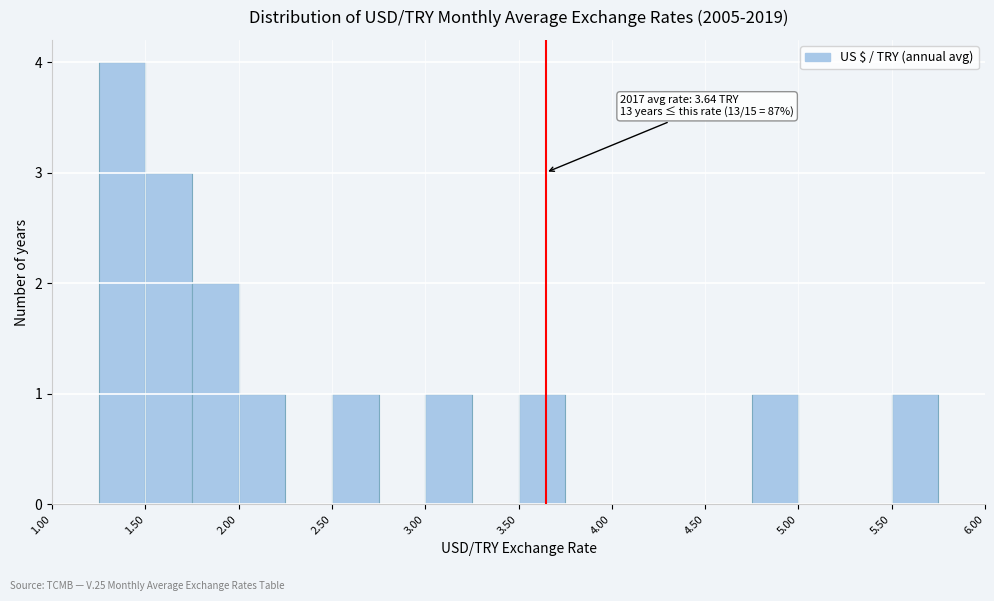

Over which range of the x-axis is the bar tallest?

1.25 to 1.50